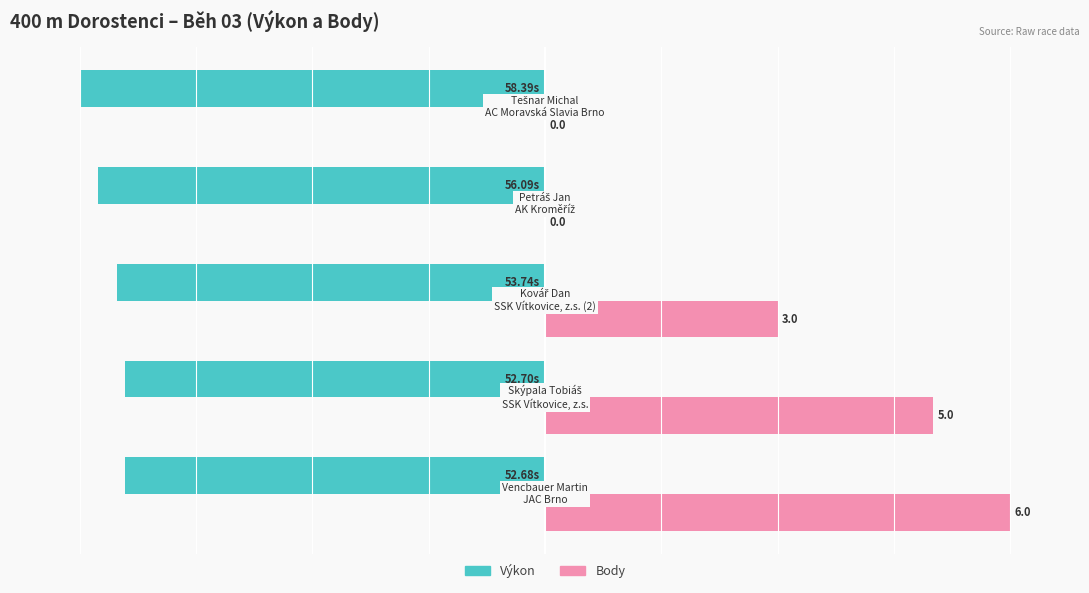

What are all the series names shown in the legend?

Výkon, Body